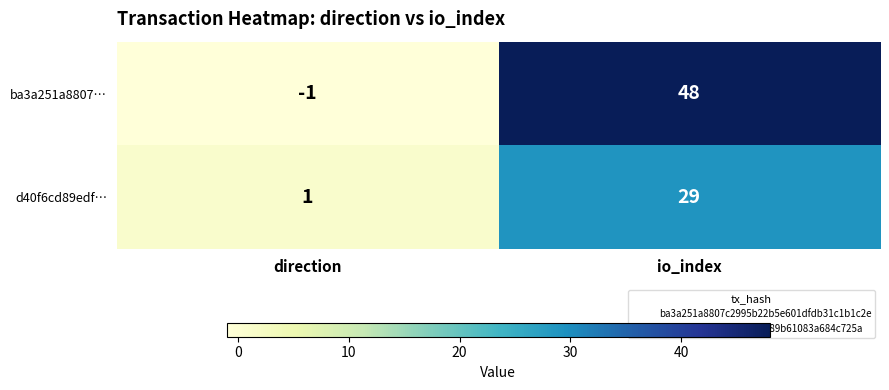

Where is d40f6cd89edf… nearest to the value 15?

direction